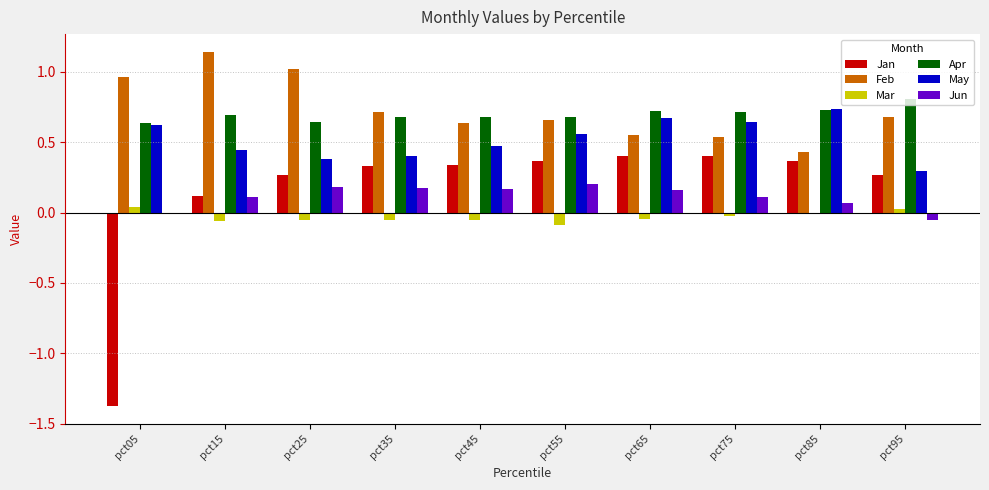

Is it true that Apr equals 0.7 at pct85?

True